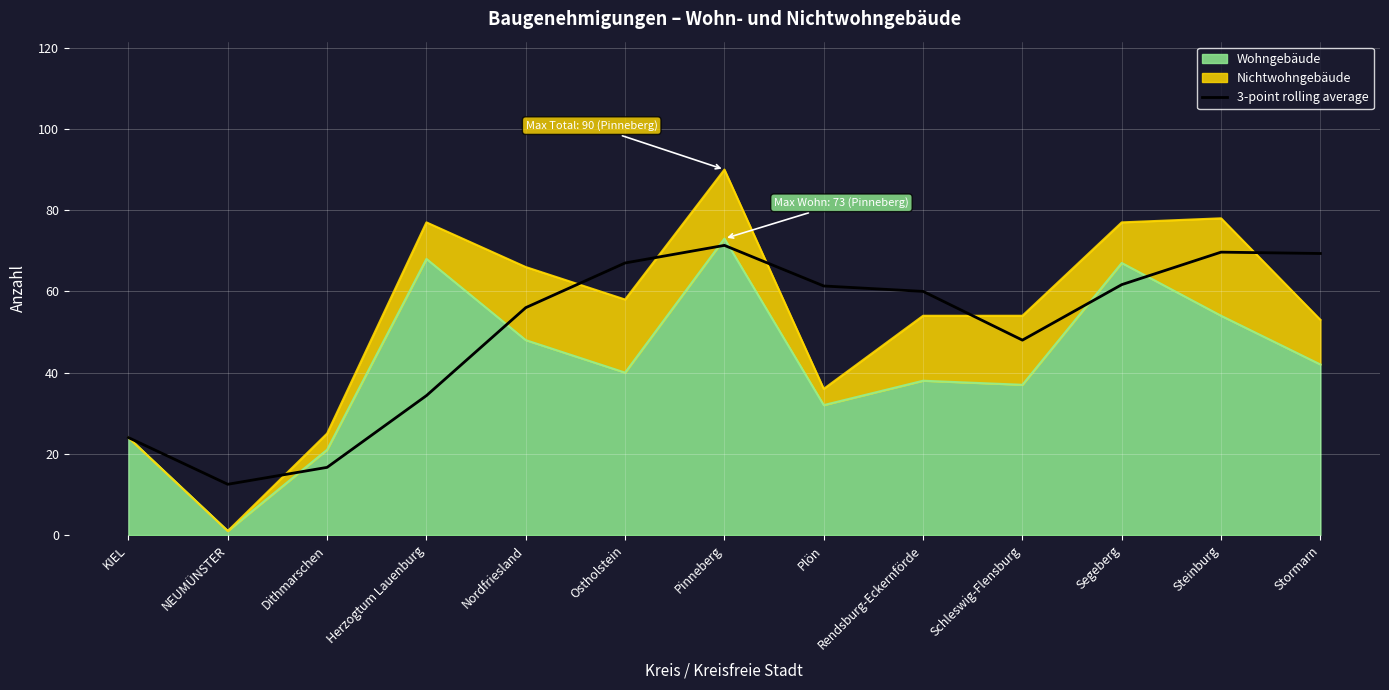

How many lines are shown in the chart?

1